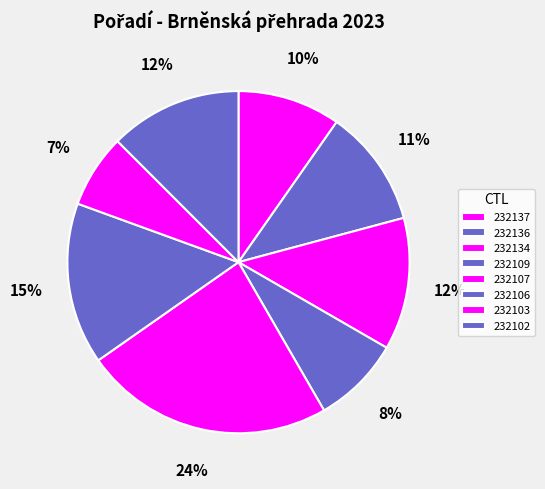

What is the change in value from 232137 to 232109?

-1